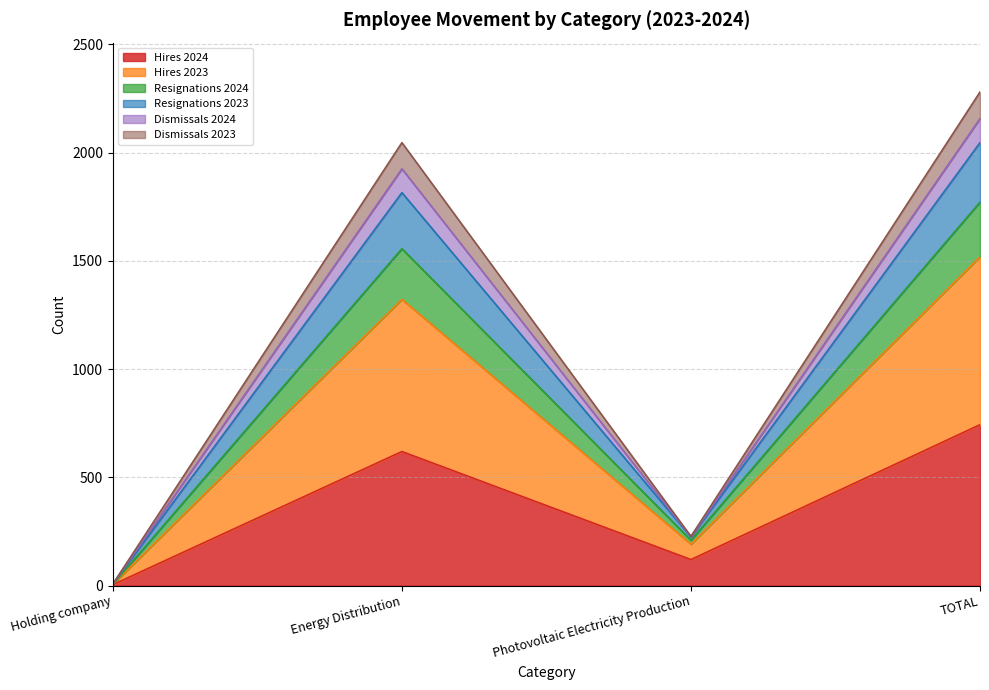

How many interior local valleys does the Dismissals 2024 series have?

1